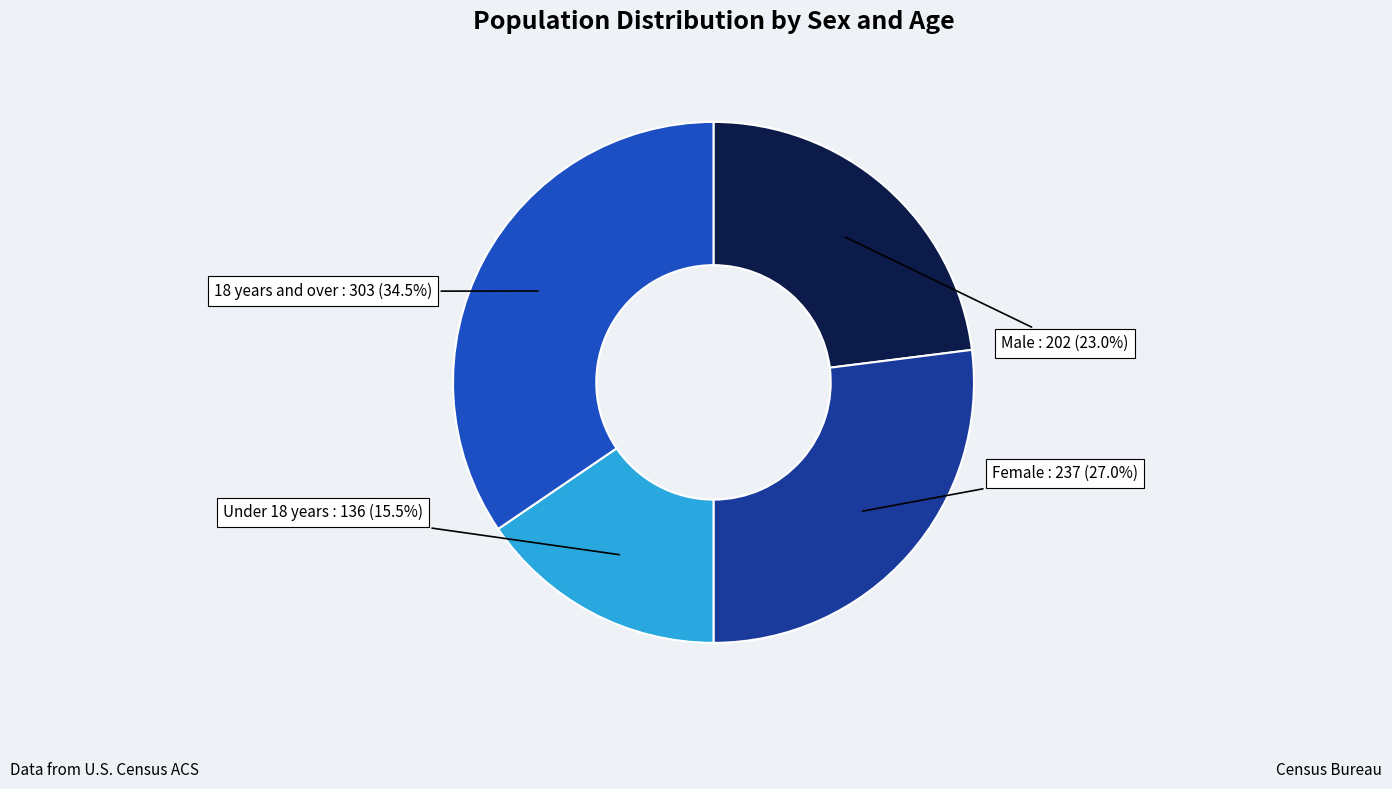

To the nearest percent, what is the average slice percentage?

25%